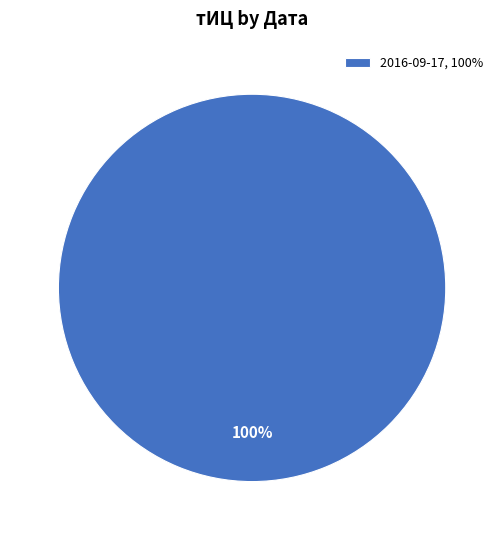

Which slice represents more than half of the pie?

2016-09-17, 100%